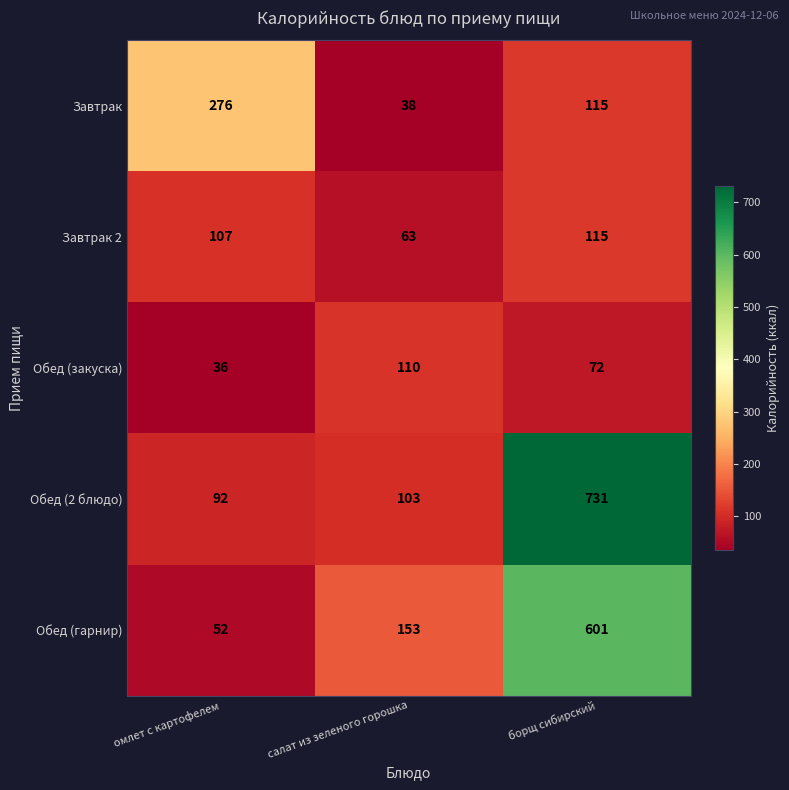

Between омлет с картофелем and борщ сибирский, which series saw the biggest shift?

Обед (2 блюдо)